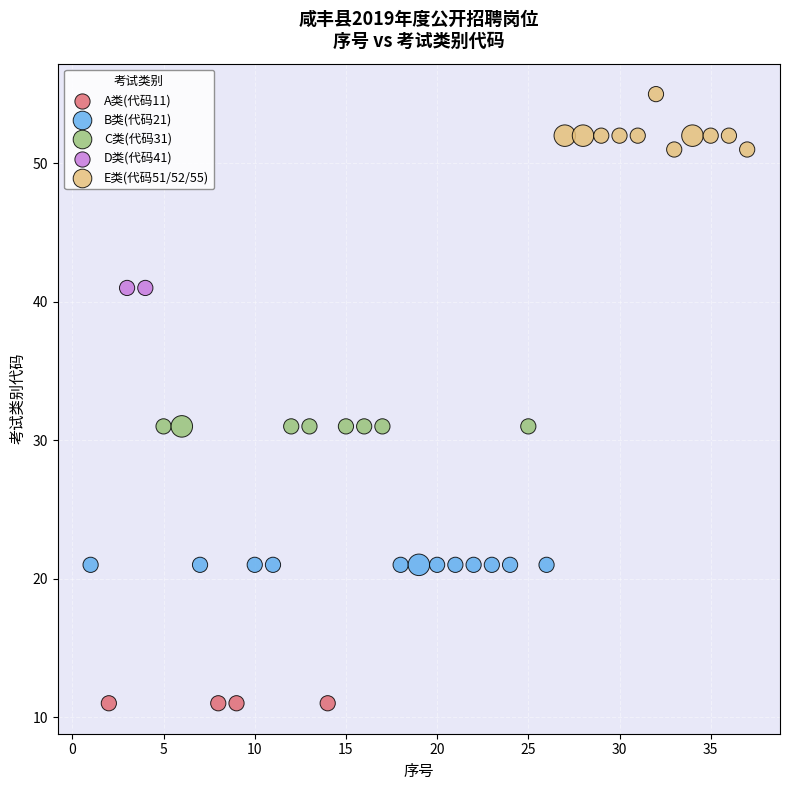

What are all the series names shown in the legend?

A类(代码11), B类(代码21), C类(代码31), D类(代码41), E类(代码51/52/55)